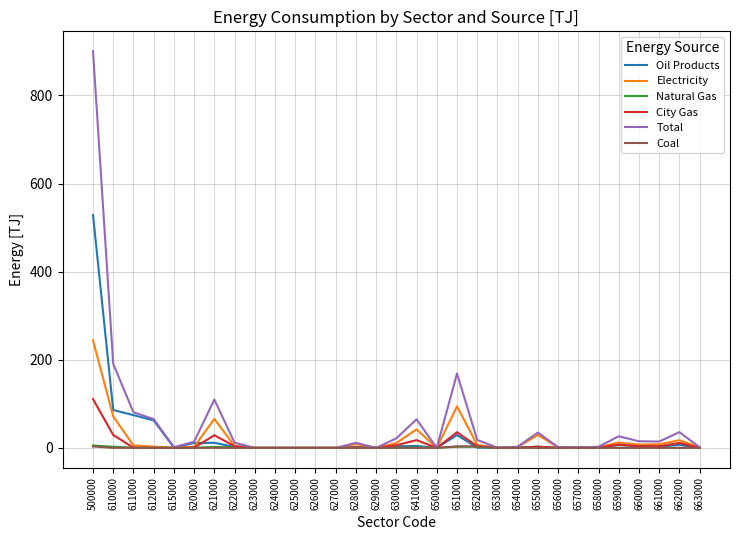

Where is the first local minimum for Total?

615000